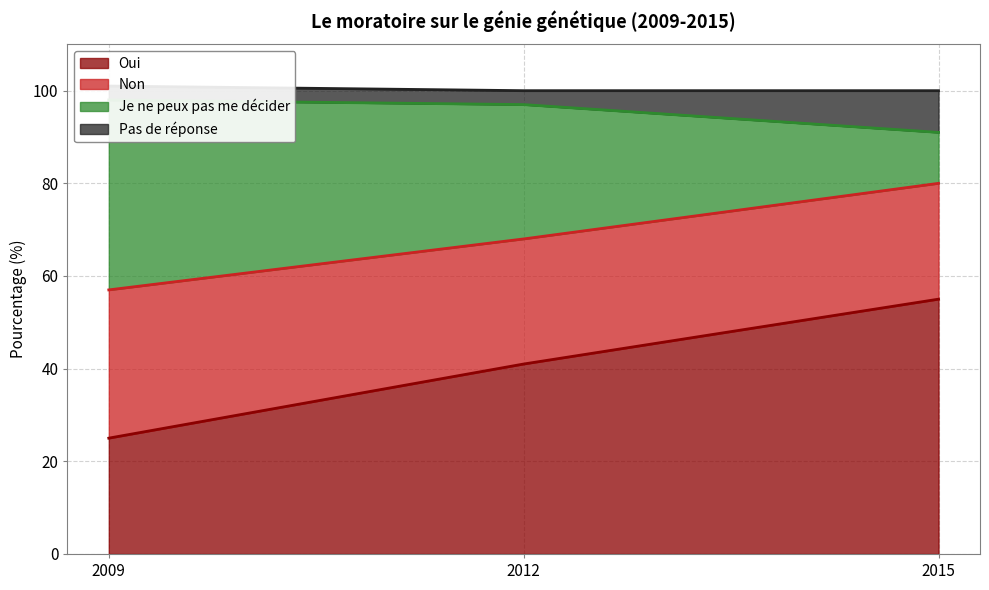

What is the minimum value for Oui?

25